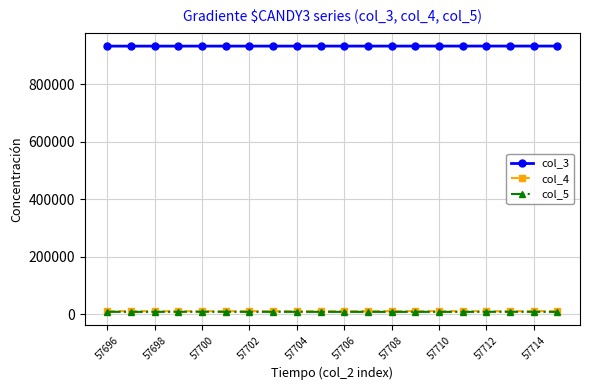

Which series has the largest total across all categories?

col_3